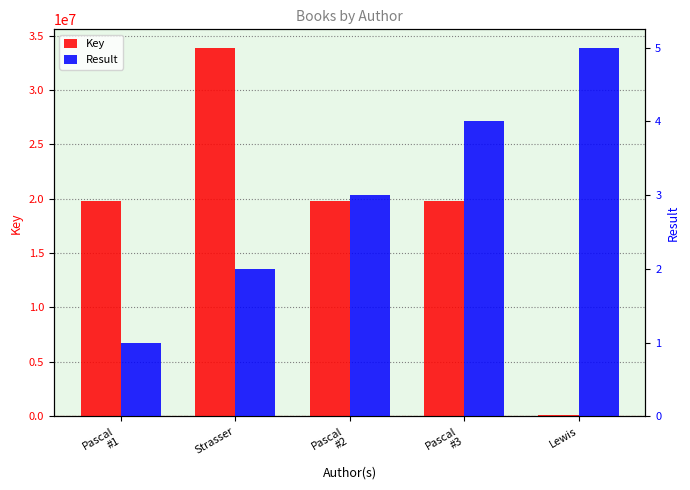

What is the value of the Key bar at the 3rd from the left?

19750729